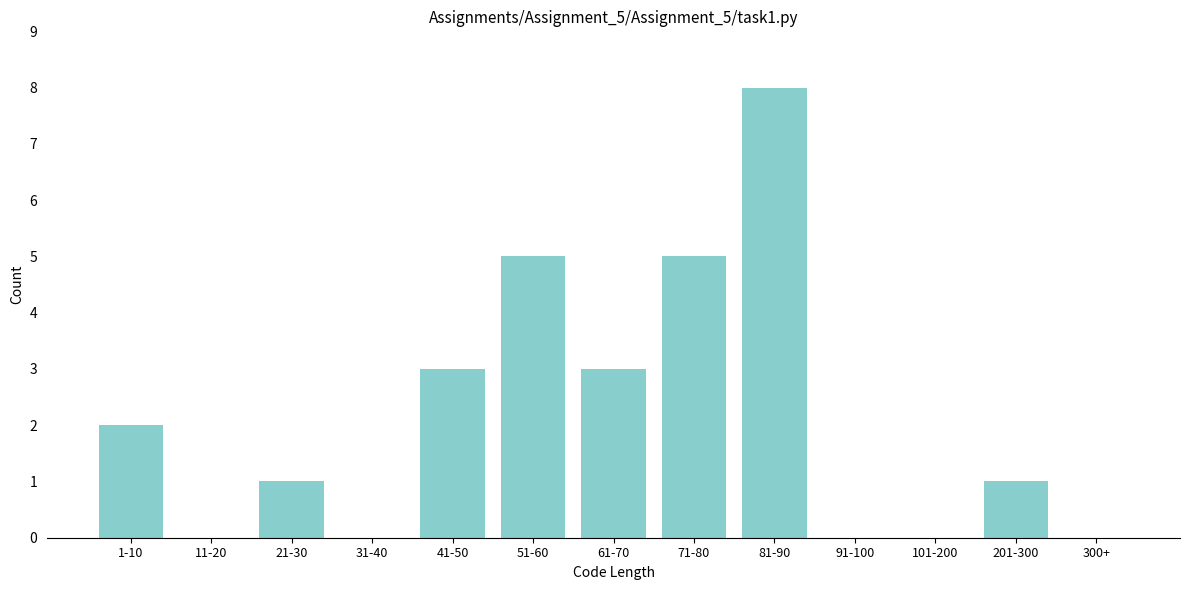

Reading right to left, extract all data points from this chart.

300+=0	201-300=1	101-200=0	91-100=0	81-90=8	71-80=5	61-70=3	51-60=5	41-50=3	31-40=0	21-30=1	11-20=0	1-10=2